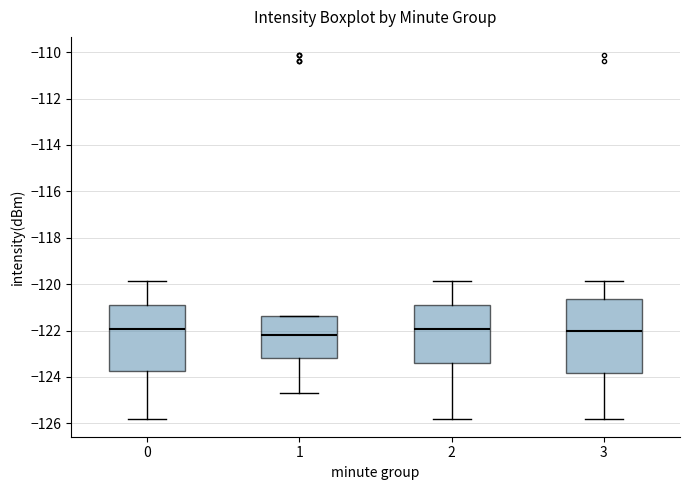

Reading left to right, read every box against the y-axis: the position of its median line, the range the box covers, and the ends of its whiskers. The values are not printed on the chart, so give them approximately, as read against the axis.

0: median -122.0, box -123.8 to -121.0, whiskers -125.8 to -119.8
1: median -122.2, box -123.2 to -121.4, whiskers -124.6 to -121.4
2: median -122.0, box -123.4 to -121.0, whiskers -125.8 to -119.8
3: median -122.0, box -123.8 to -120.6, whiskers -125.8 to -119.8